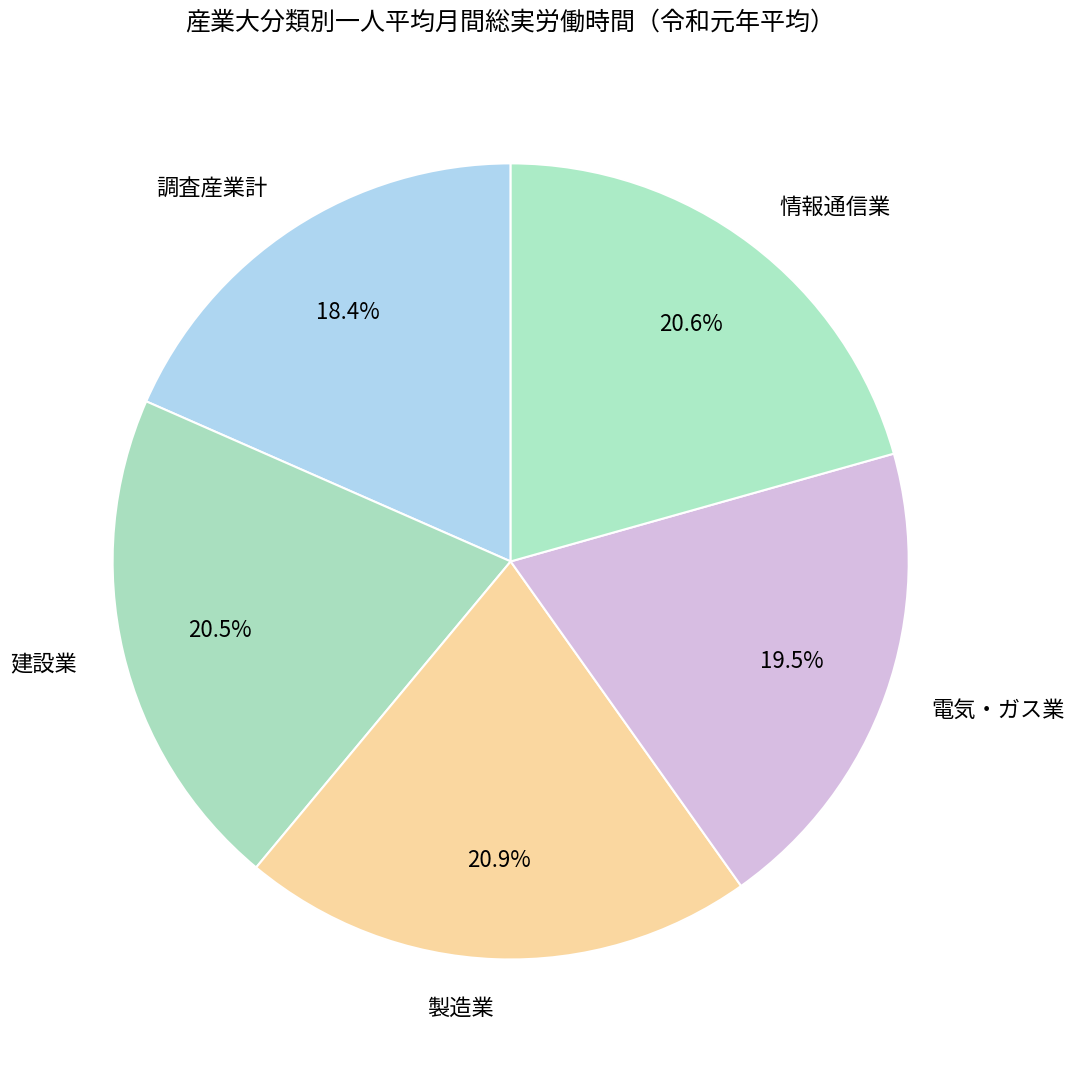

What percentage do 調査産業計 and 製造業 together represent?

39.3%